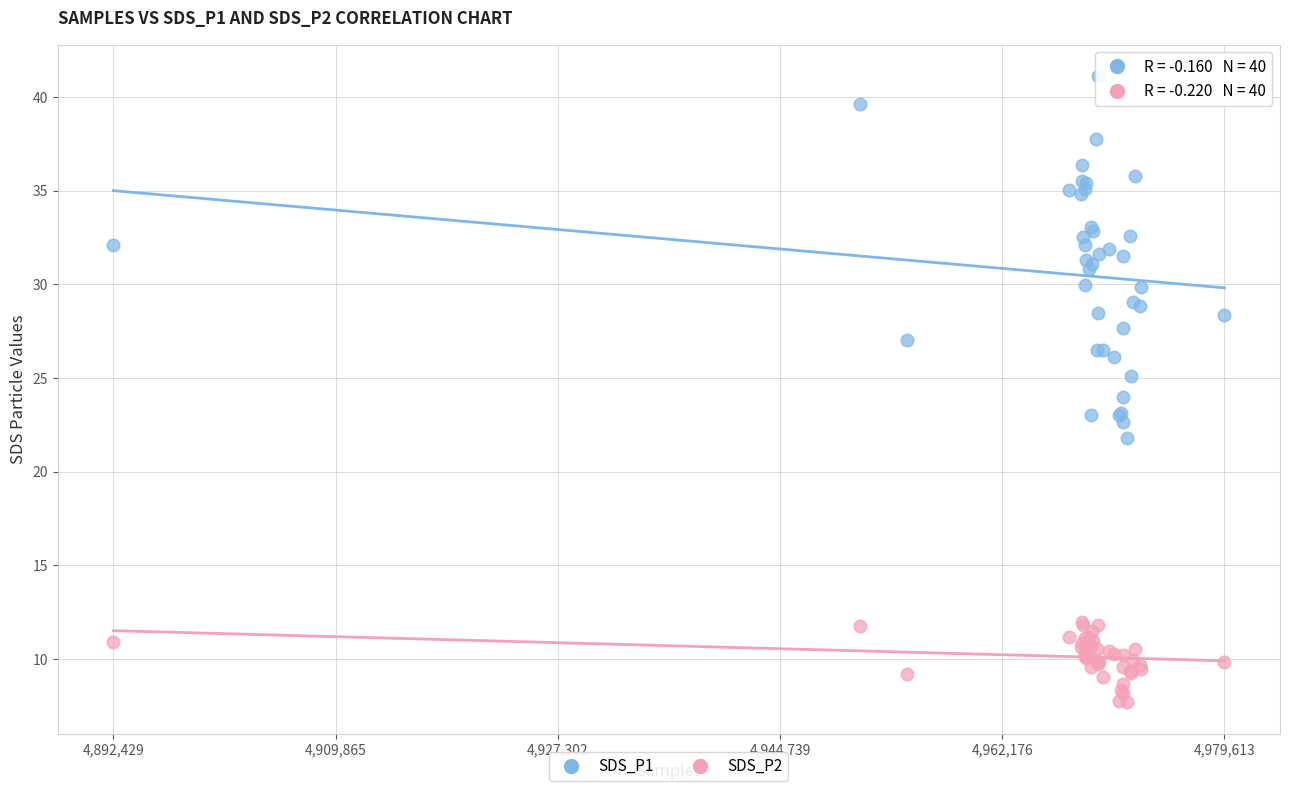

Which series contains the highest Y value?

SDS_P1